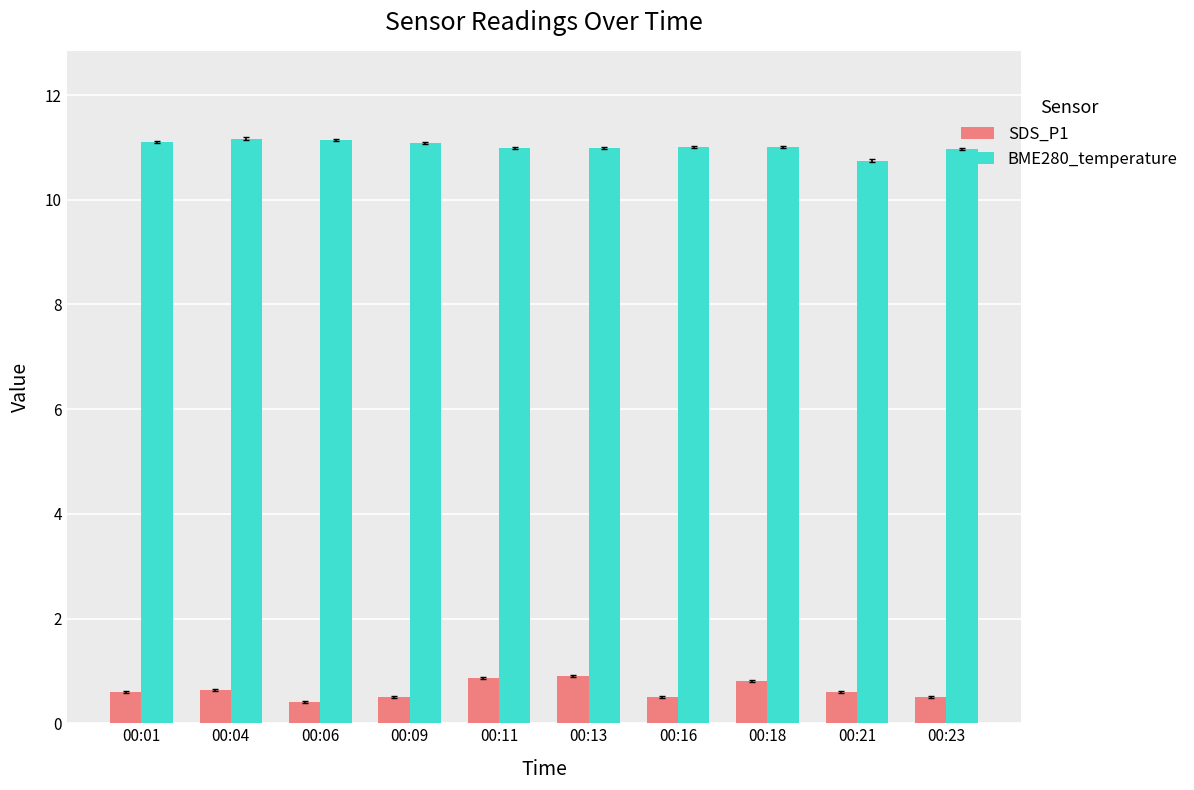

Are the bars grouped side by side (vs. stacked)?

Yes